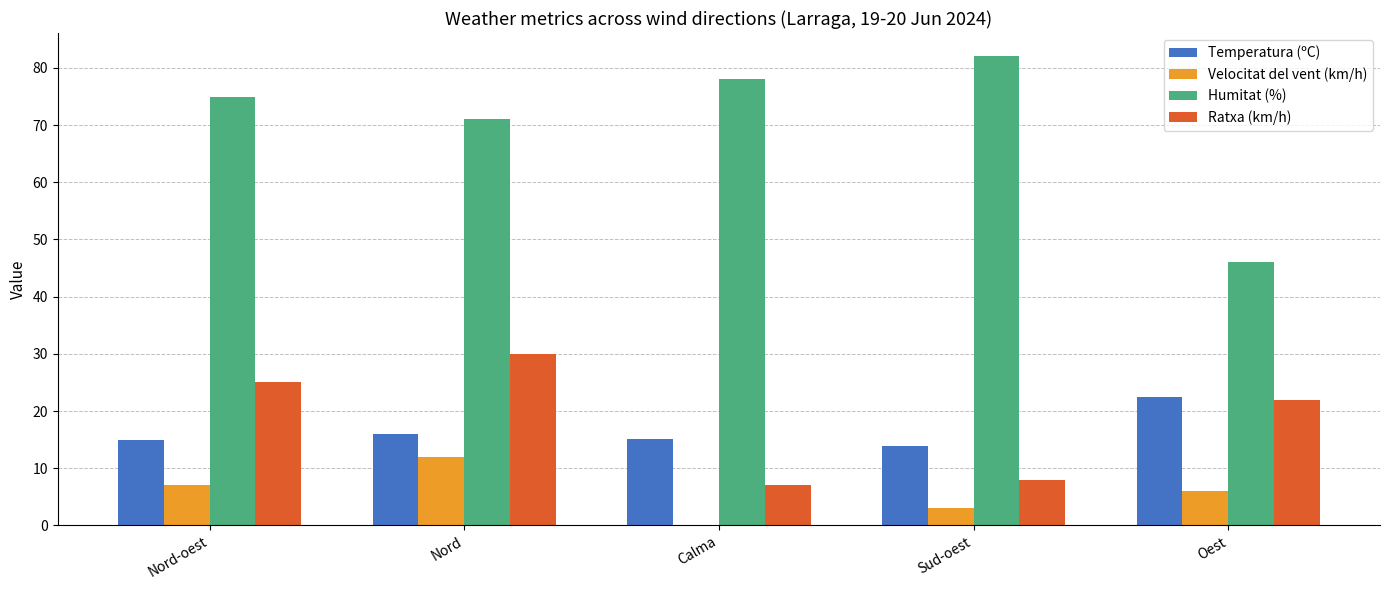

Between Nord-oest and Oest, which series saw the biggest shift?

Humitat (%)